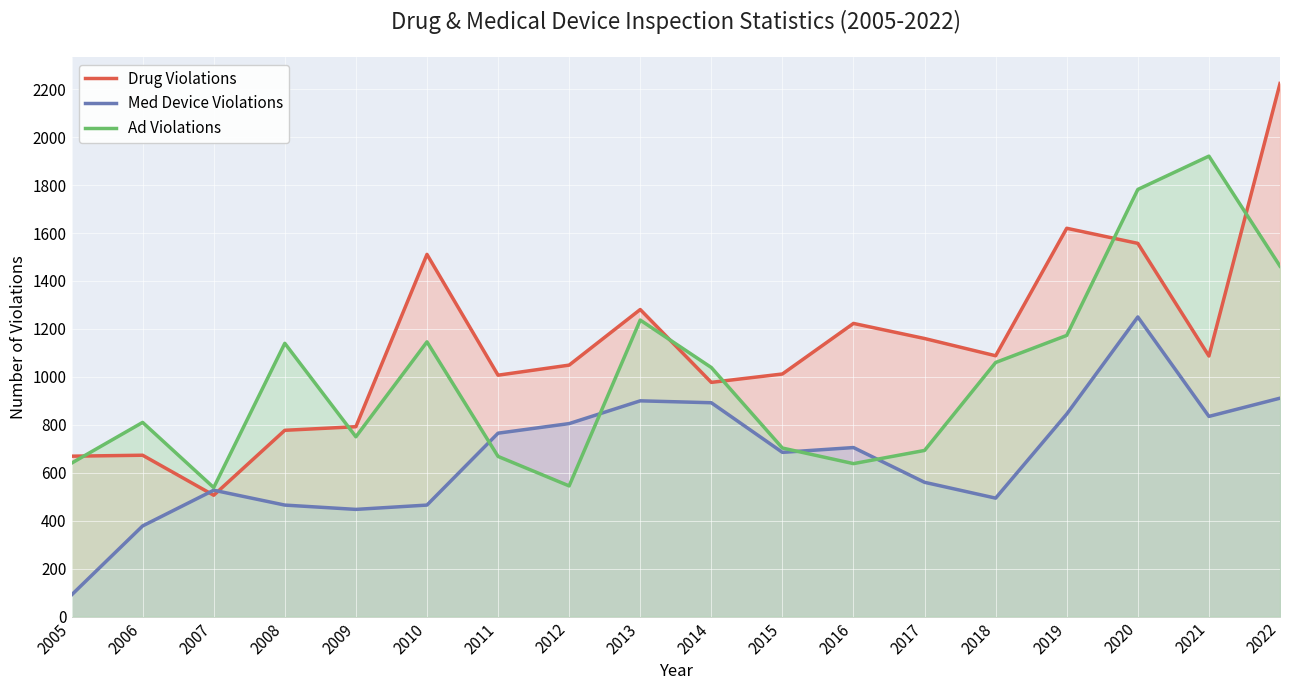

How many lines are shown in the chart?

3